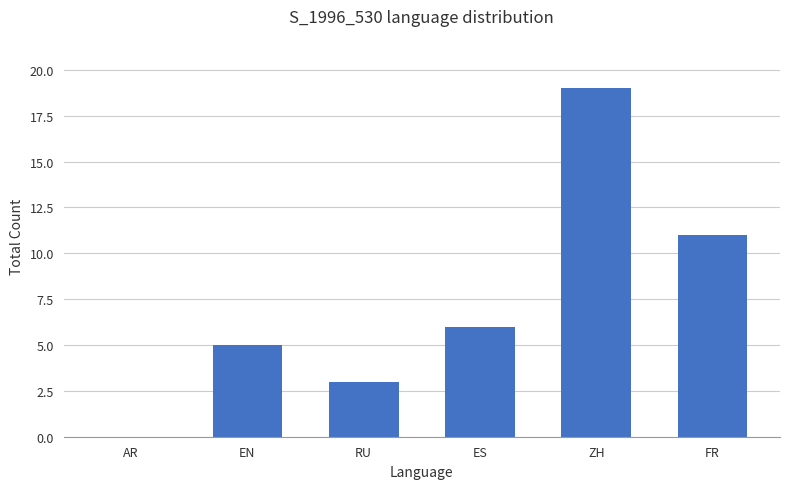

What is the difference between the values at EN and ES?

1